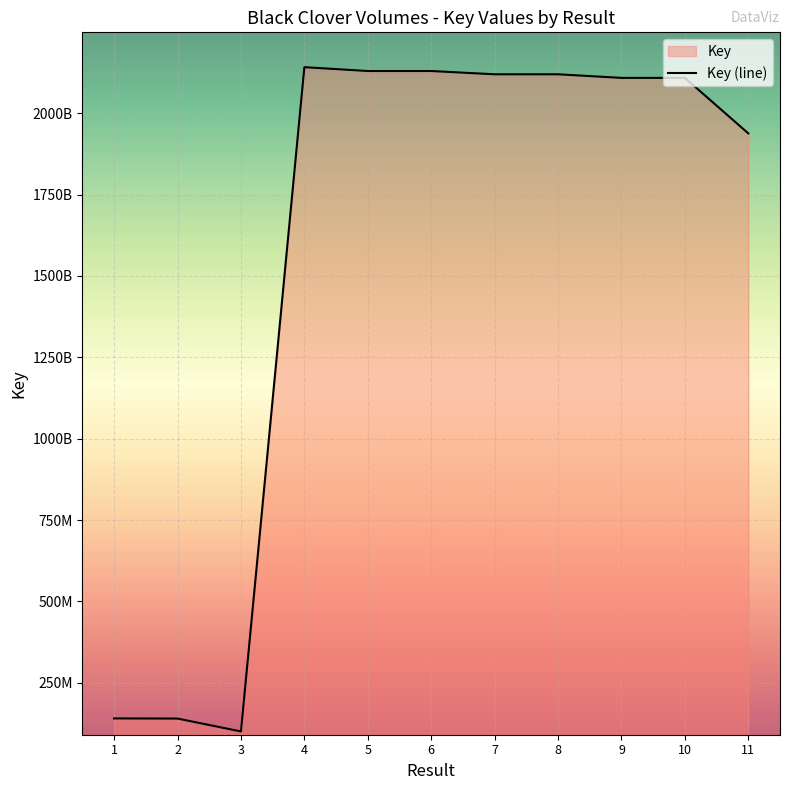

Rank the categories by value from highest to lowest.

4, 5, 6, 7, 8, 9, 10, 11, 1, 2, 3